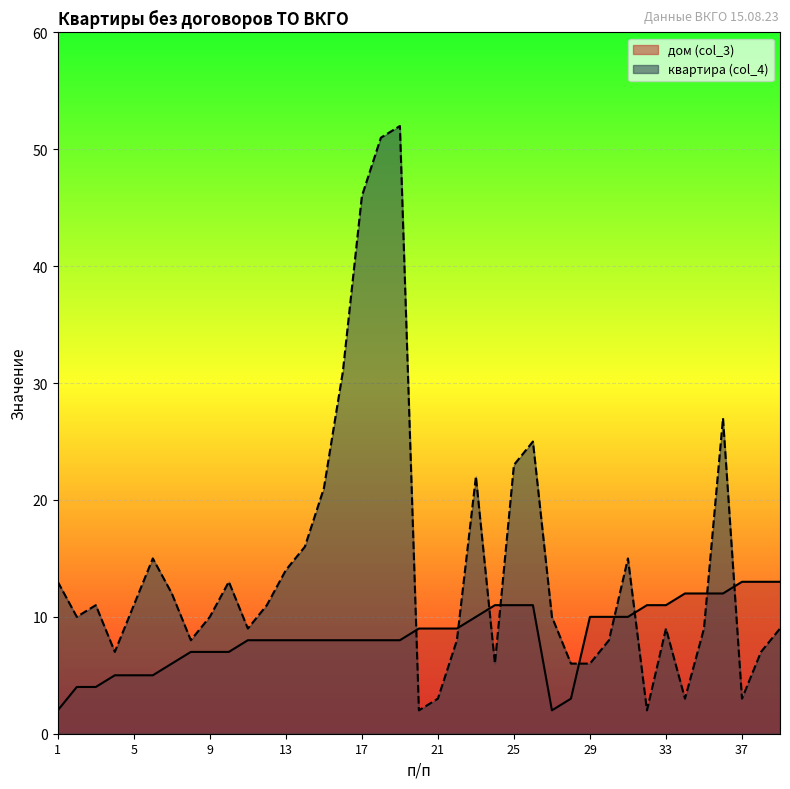

Between 1 and 24, which series saw the biggest shift?

дом (col_3)